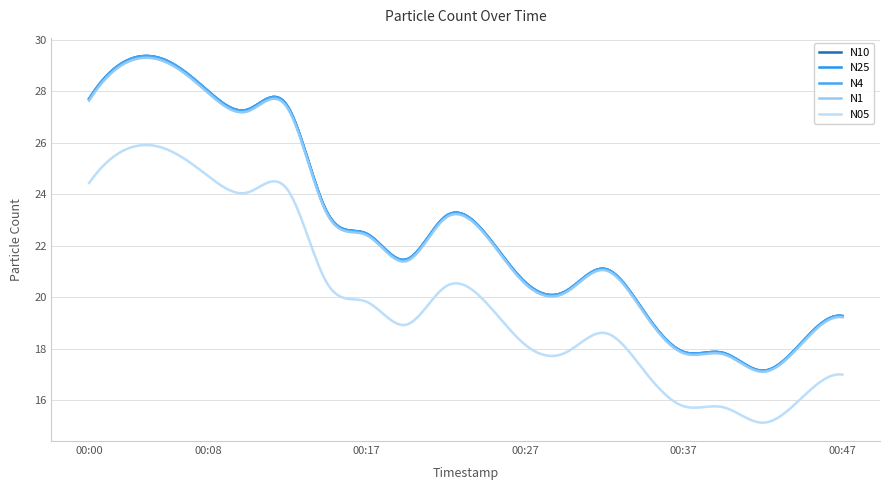

Which series has the largest total across all categories?

N10